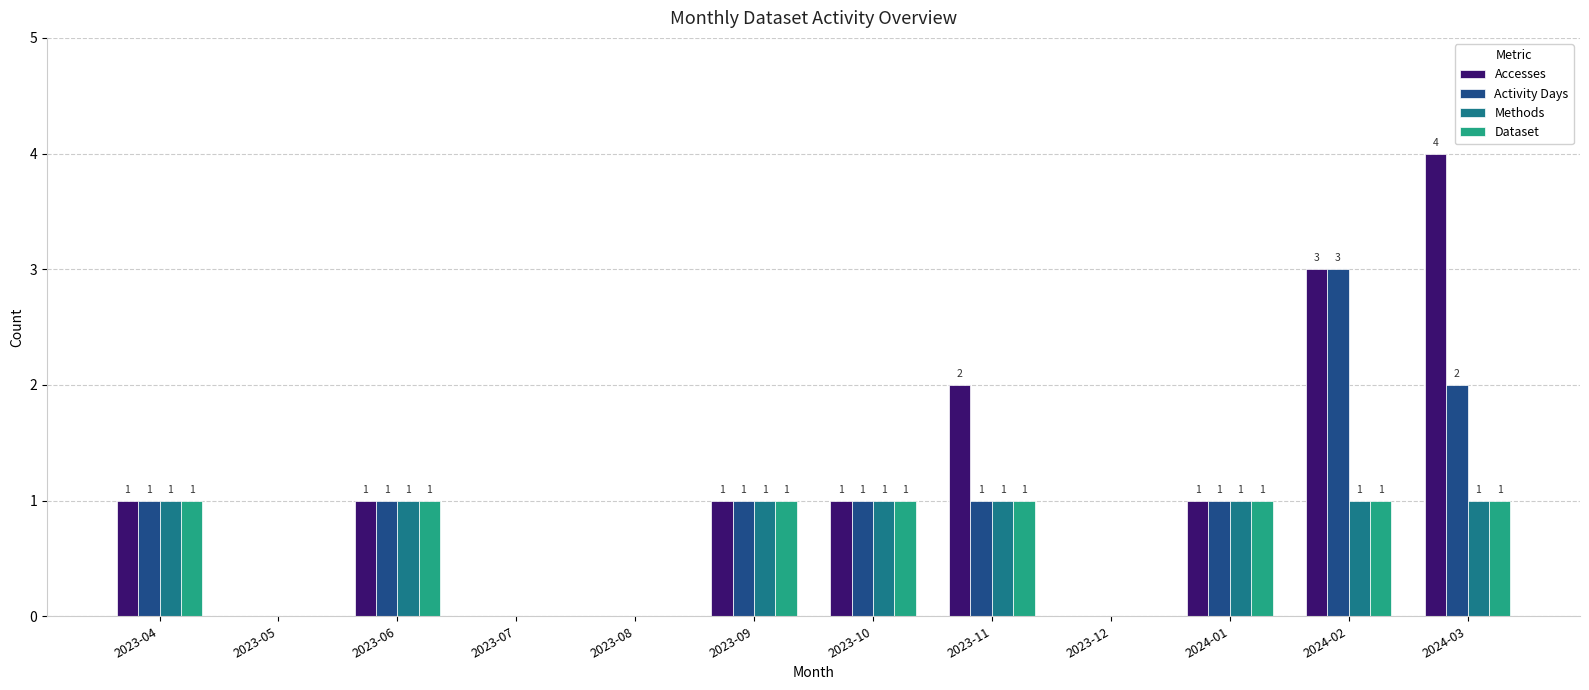

Count the number of data series in this chart.

4